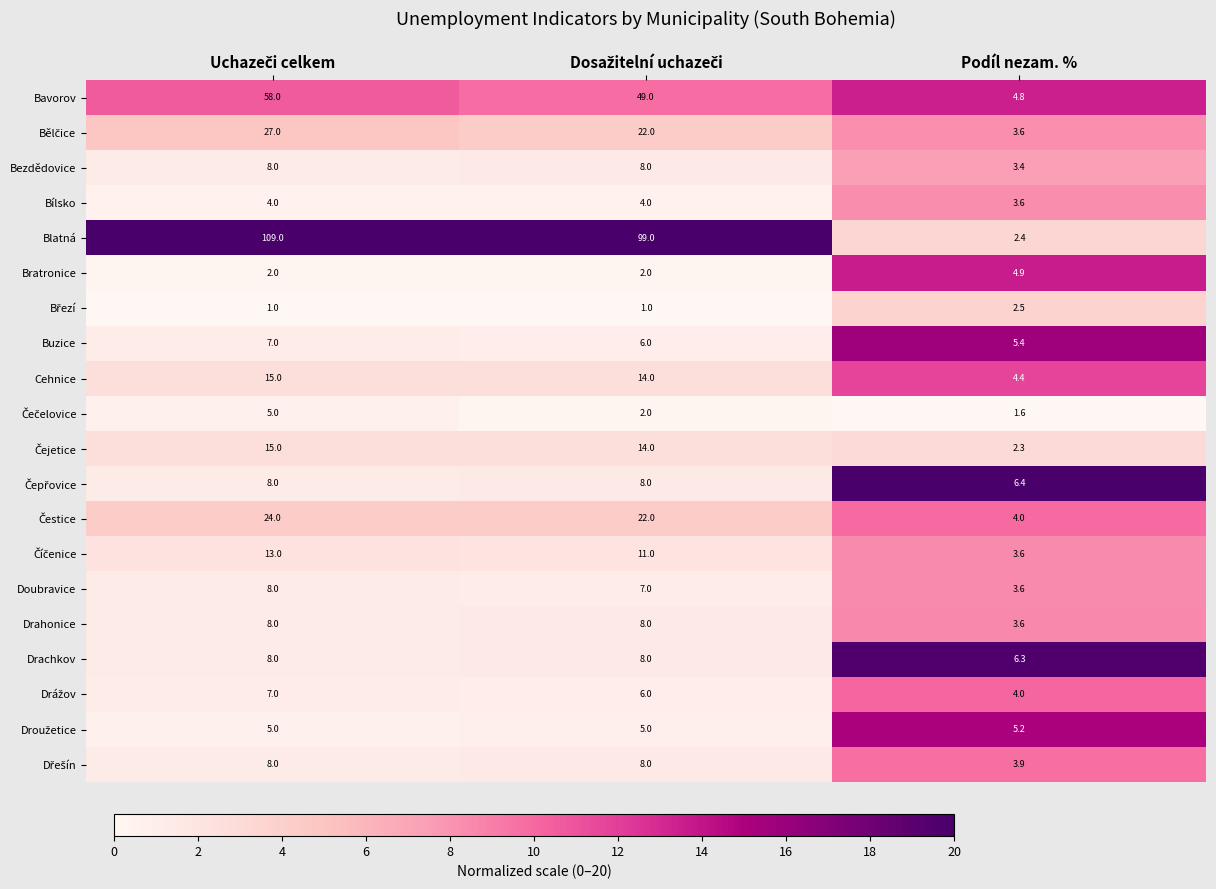

What is the difference between the maximum and minimum values in the Doubravice series?

4.4